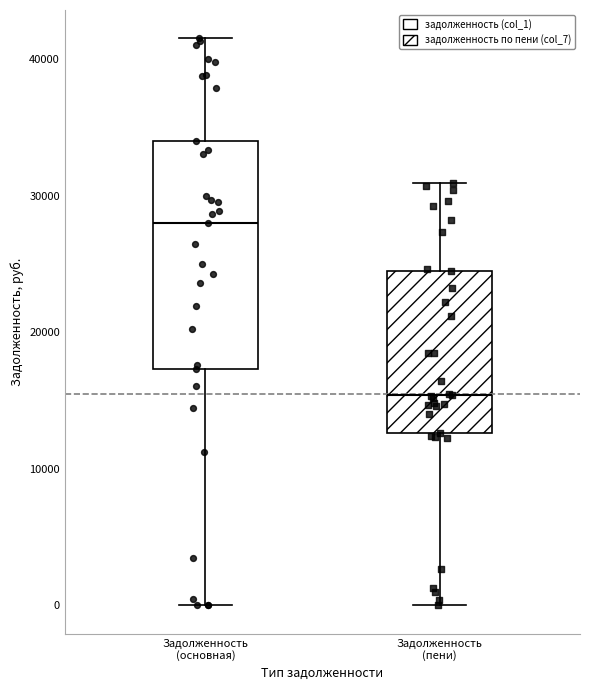

Which box is the tallest, from its lower edge to its upper edge?

Задолженность (основная)